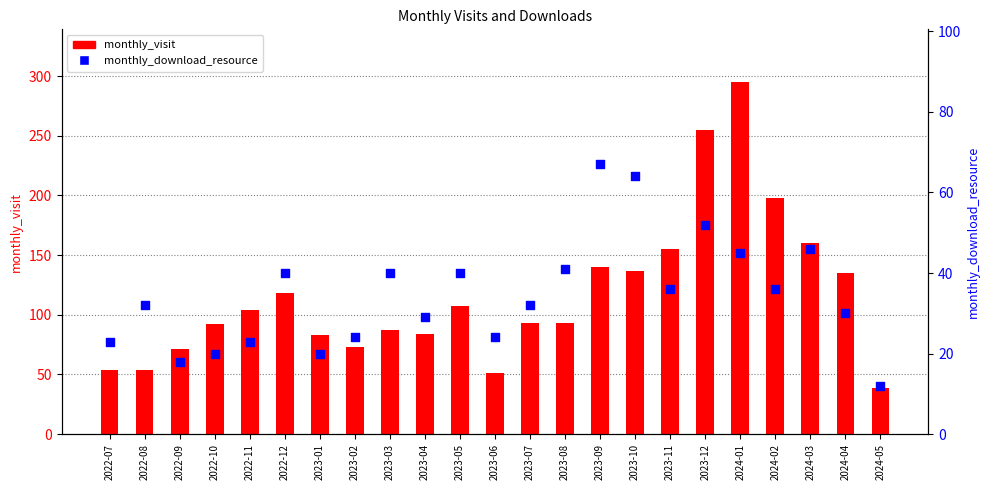

What are all the series names shown in the legend?

monthly_visit, monthly_download_resource